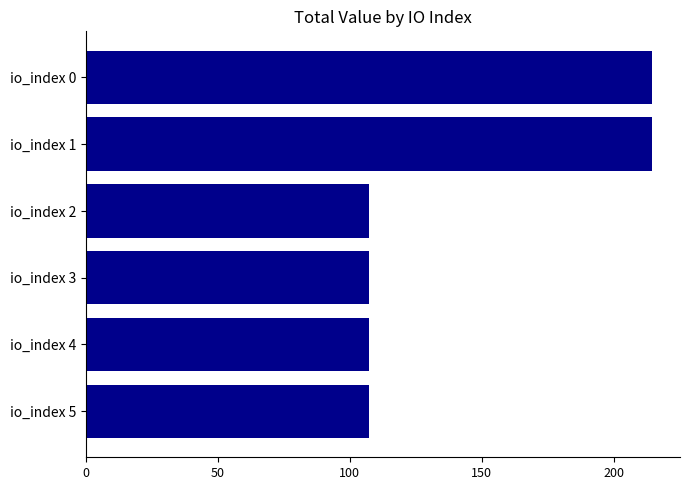

What is the average value?

143.0